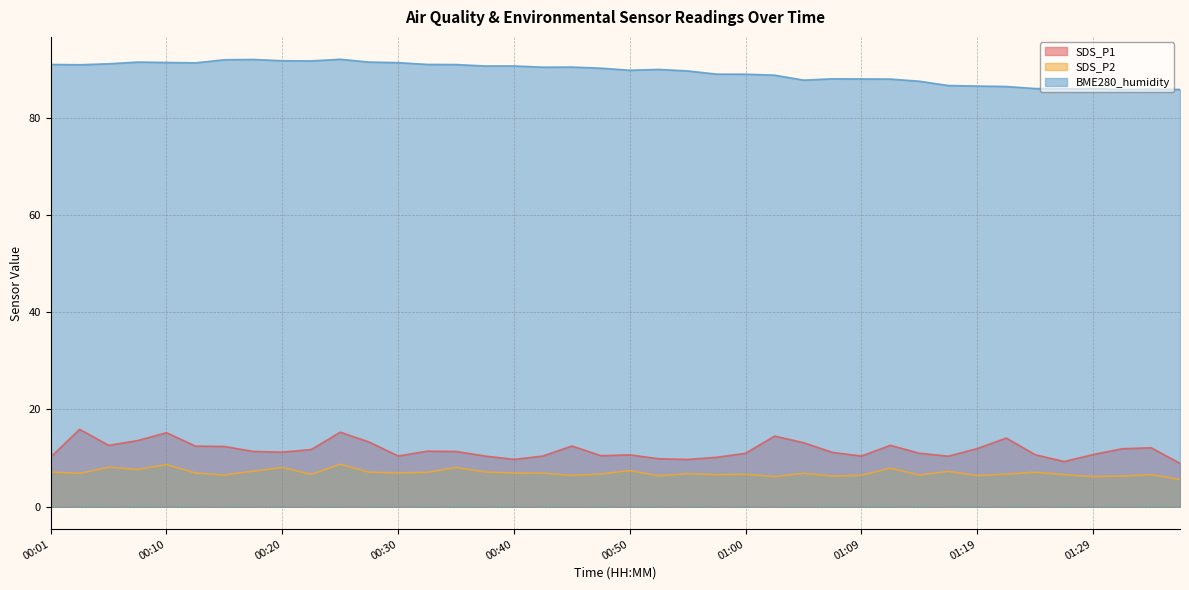

What are all the series names shown in the legend?

SDS_P1, SDS_P2, BME280_humidity